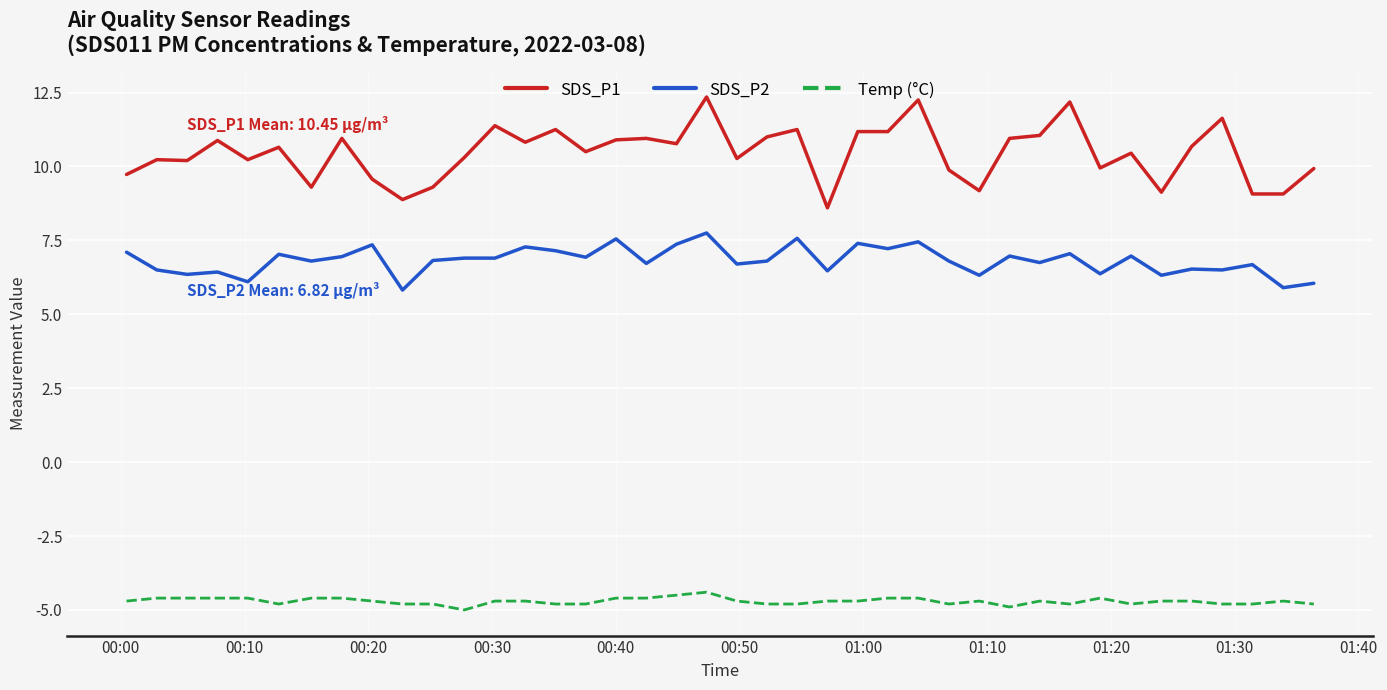

Which series has the largest range (max minus min)?

SDS_P1